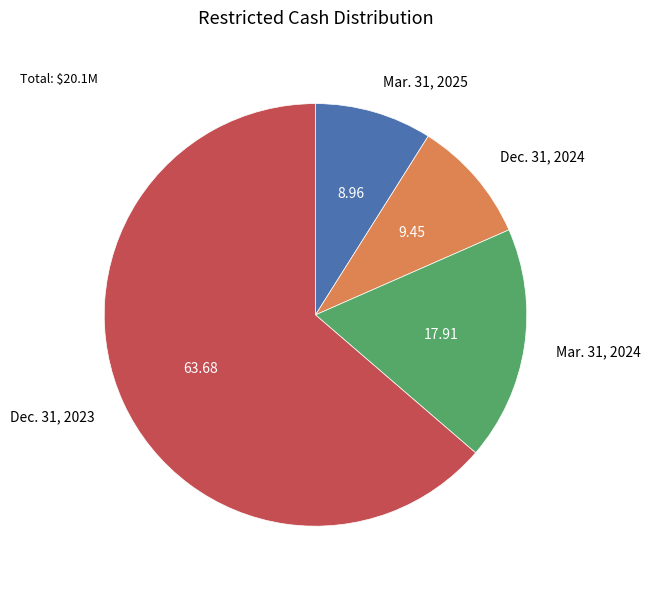

Rank the categories by value from highest to lowest.

Dec. 31, 2023, Mar. 31, 2024, Dec. 31, 2024, Mar. 31, 2025